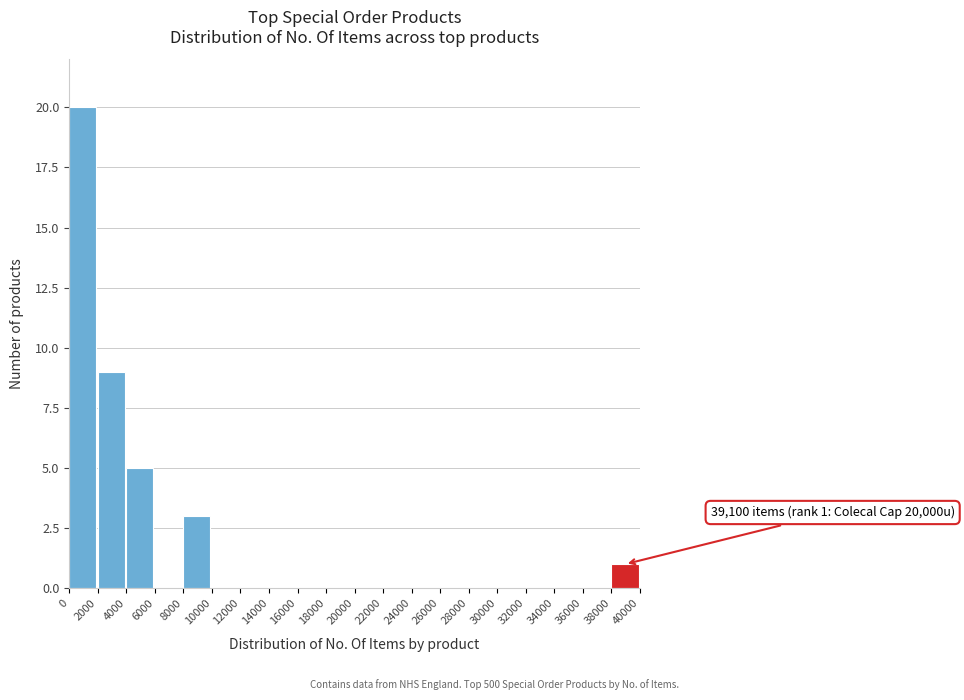

Over which range of the x-axis is the bar tallest?

0 to 2000